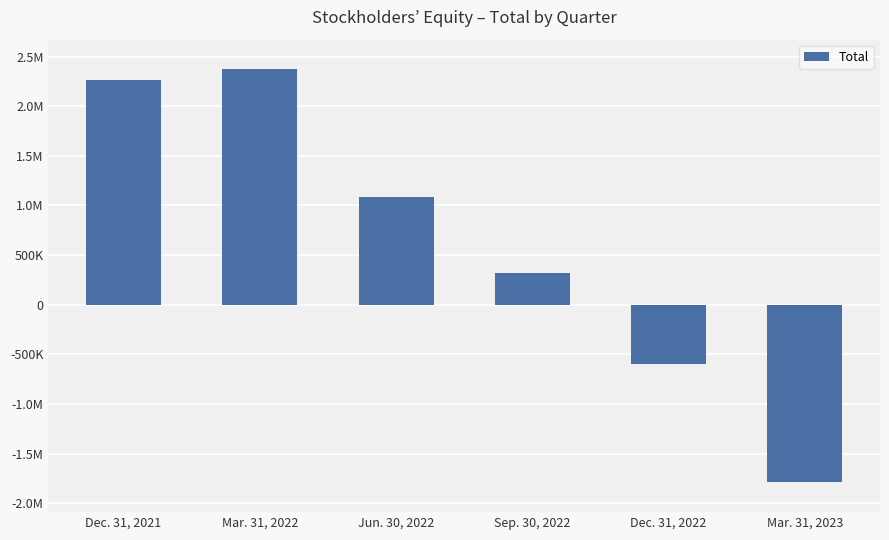

At which label is the value closest to 290418?

Sep. 30, 2022